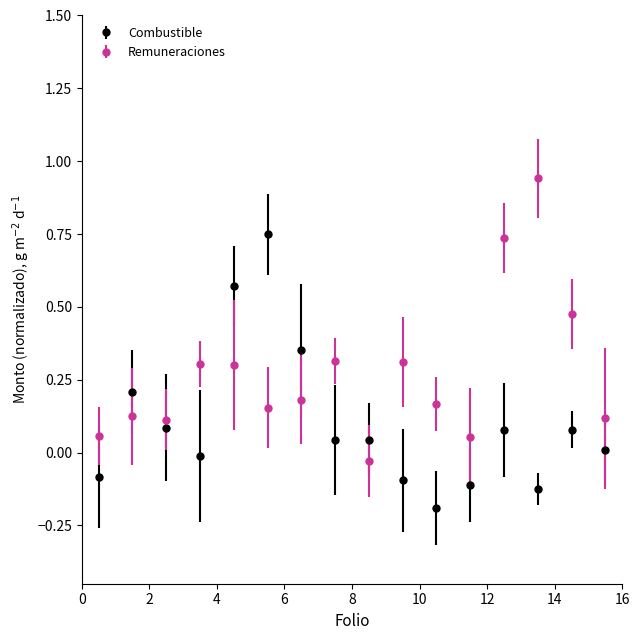

True or false: Remuneraciones has more than 1 points higher than both neighbors.

True